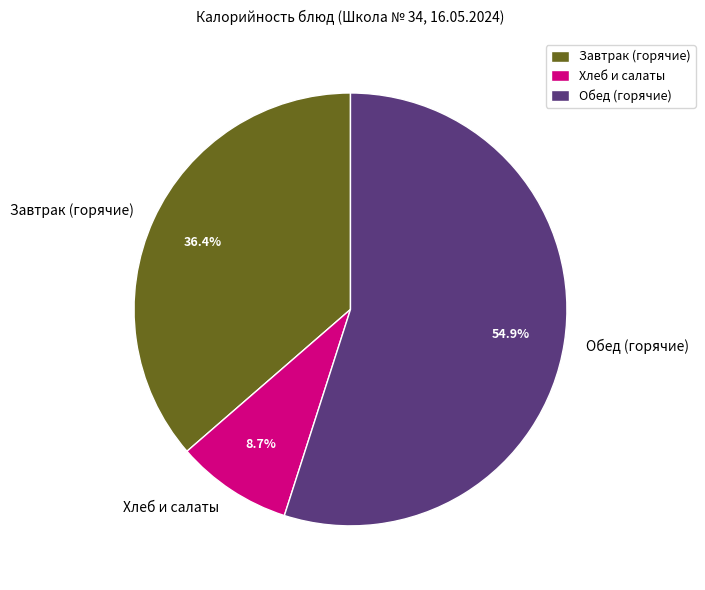

Rank the categories by value from highest to lowest.

Обед (горячие), Завтрак (горячие), Хлеб и салаты